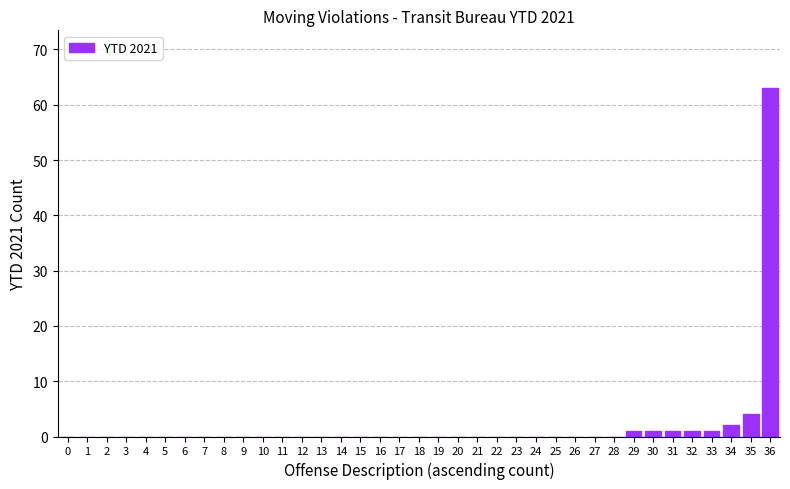

What is the sum of all values?

74